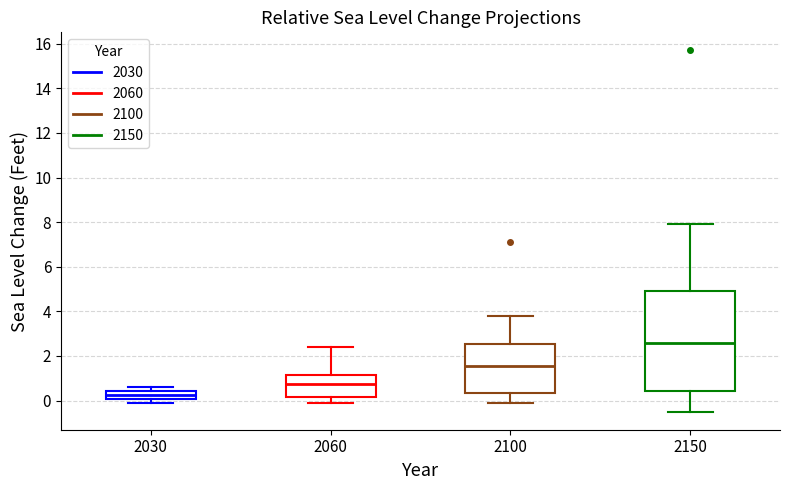

Which box is the tallest, from its lower edge to its upper edge?

2150